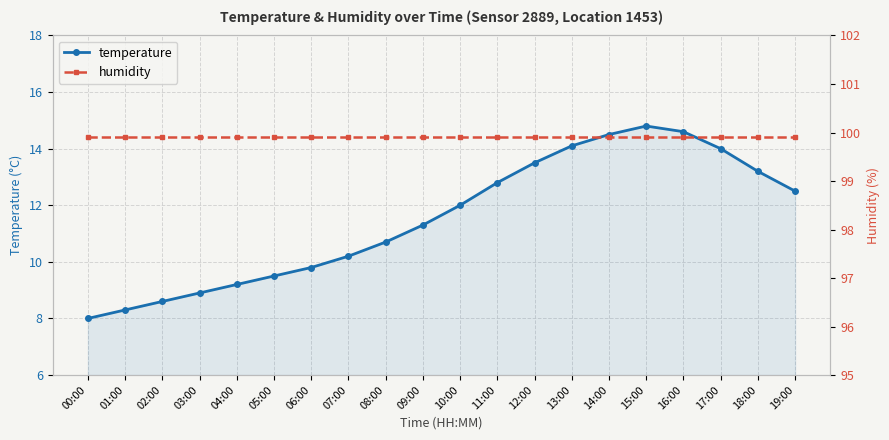

Reading left to right, extract all data points from this chart.

temperature: 00:00=8.0	01:00=8.3	02:00=8.6	03:00=8.9	04:00=9.2	05:00=9.5	06:00=9.8	07:00=10.2	08:00=10.7	09:00=11.3	10:00=12.0	11:00=12.8	12:00=13.5	13:00=14.1	14:00=14.5	15:00=14.8	16:00=14.6	17:00=14.0	18:00=13.2	19:00=12.5
humidity: 00:00=99.9	01:00=99.9	02:00=99.9	03:00=99.9	04:00=99.9	05:00=99.9	06:00=99.9	07:00=99.9	08:00=99.9	09:00=99.9	10:00=99.9	11:00=99.9	12:00=99.9	13:00=99.9	14:00=99.9	15:00=99.9	16:00=99.9	17:00=99.9	18:00=99.9	19:00=99.9